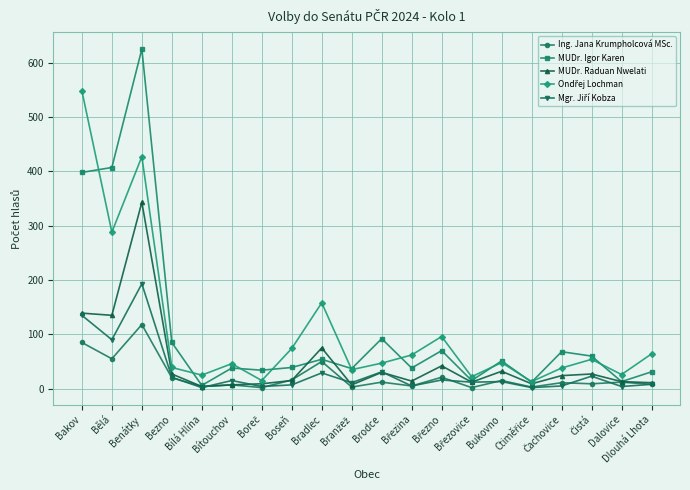

At how many categories does at least one series exceed 384?

3